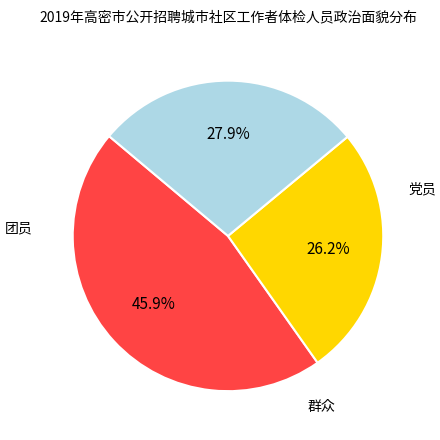

The 群众 slice represents 42% of the pie. True or false?

False